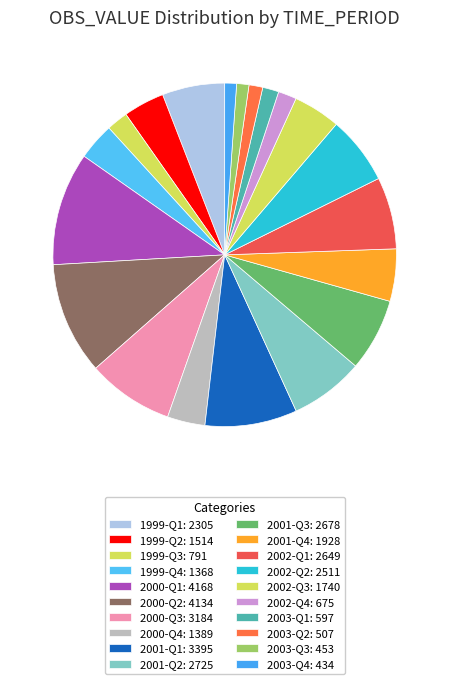

To the nearest percent, what portion does 2002-Q3 represent?

4%